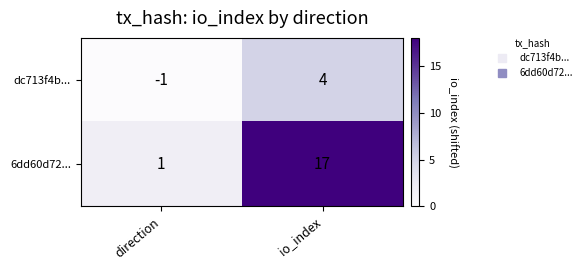

List the series in order of their peak value, highest first.

6dd60d72..., dc713f4b...